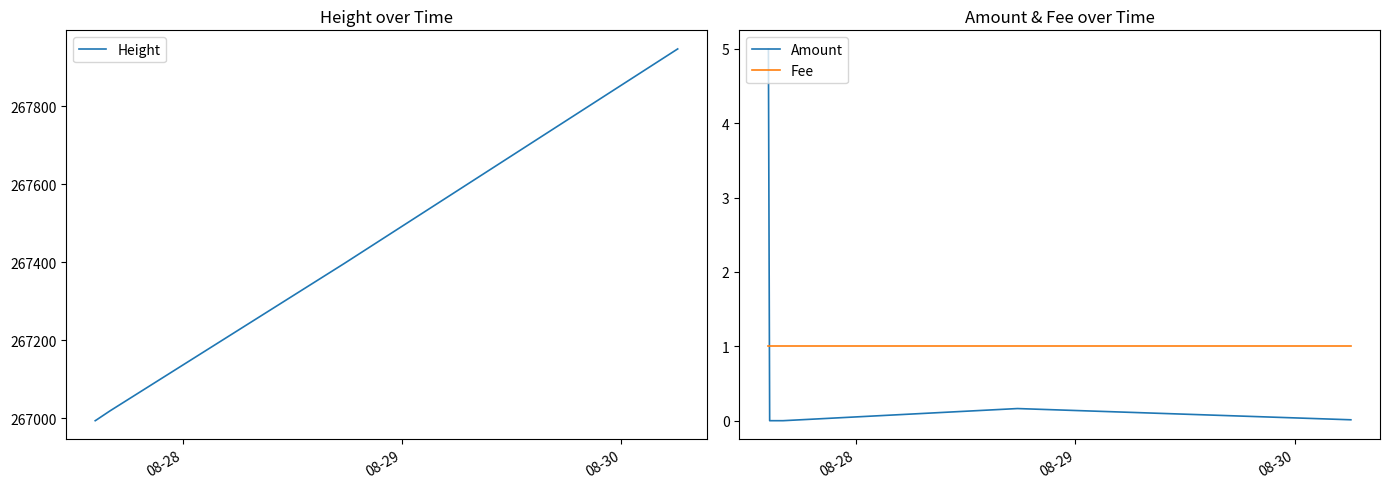

Which series has the largest total across all categories?

Height